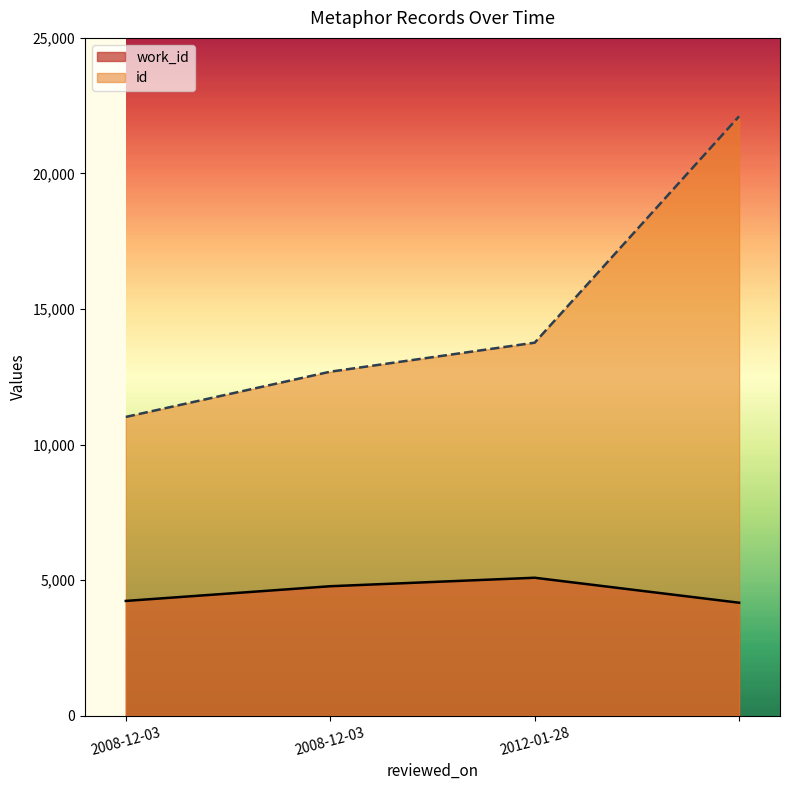

What is the average value of the work_id series?

4566